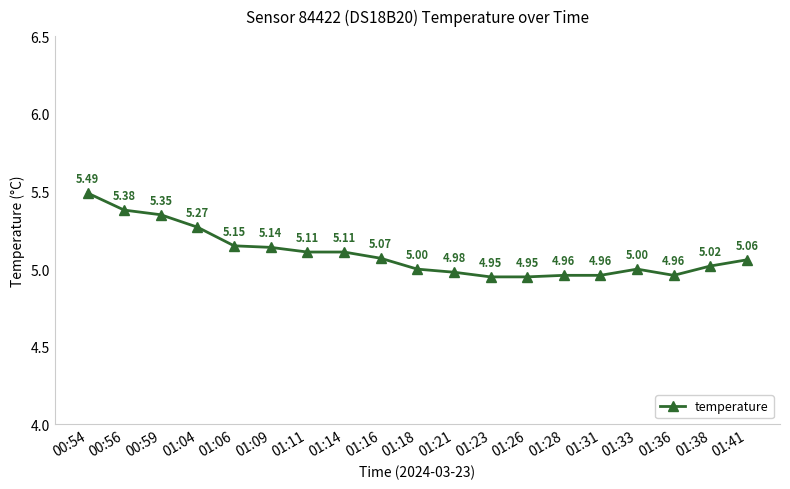

The value at 01:23 is 5.0. True or false?

True